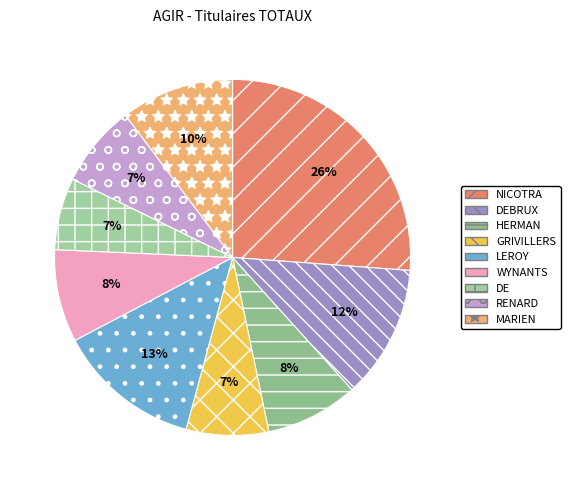

What is the smallest slice in the pie chart?

DE JONGH Yves